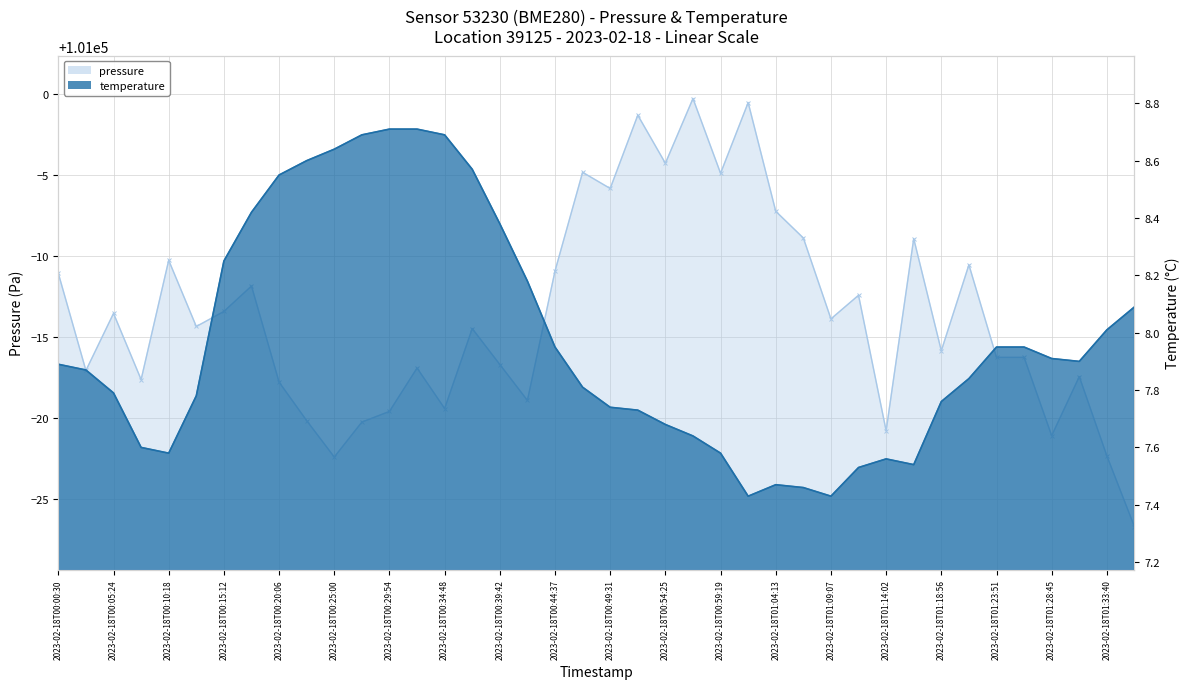

What is the value of the pressure point at the 4th from the left?

100982.4